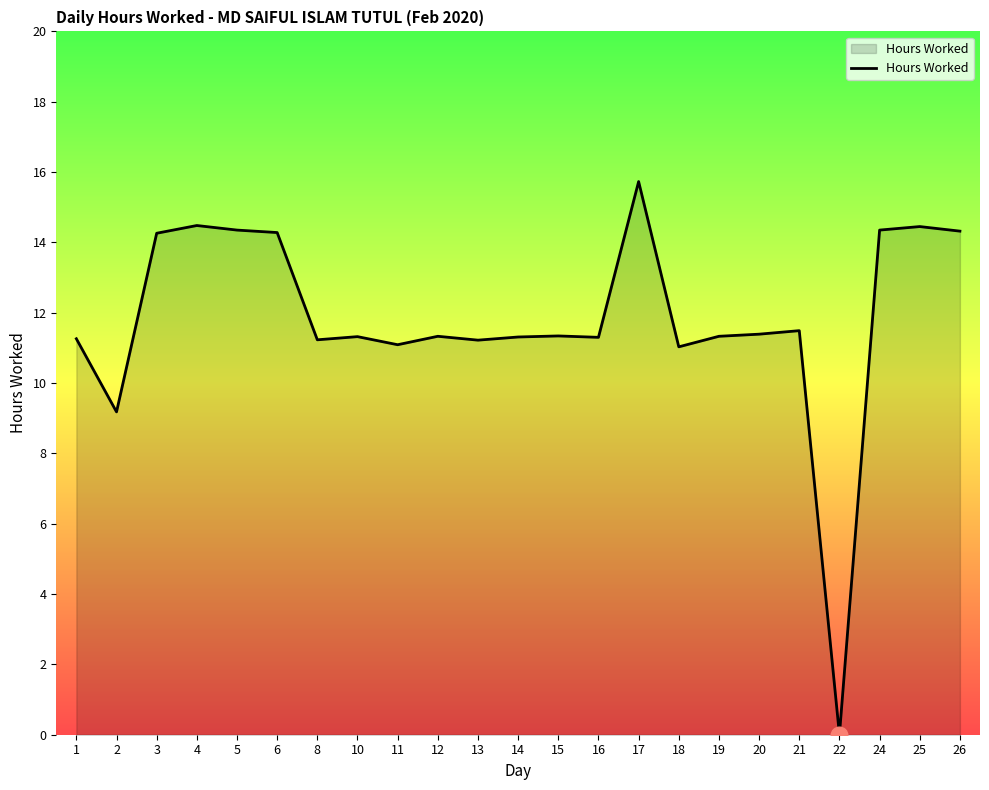

True or false: the data shows 5.8 at 3.

False